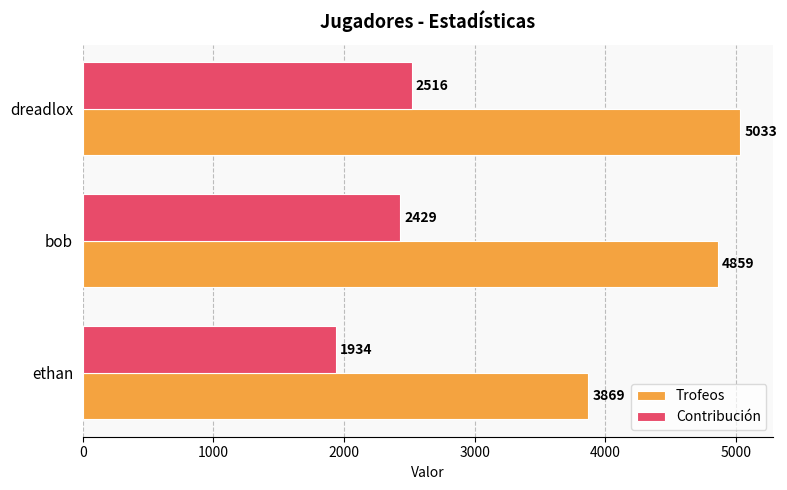

True or false: Contribución has a value of 671 at ethan.

False